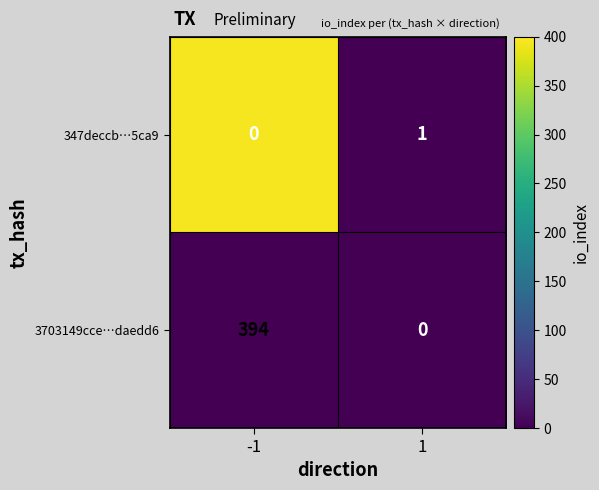

How many values in the 3703149cce…daedd6 series are below 394?

1